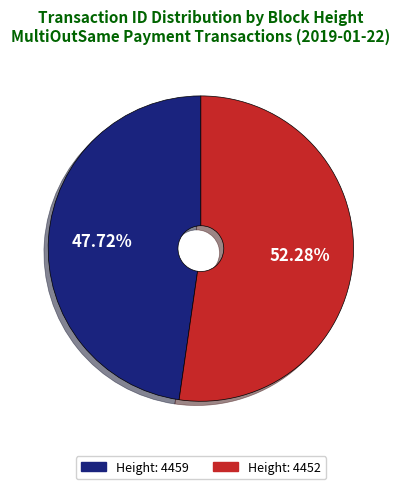

Is there any slice that represents more than half of the pie?

Yes